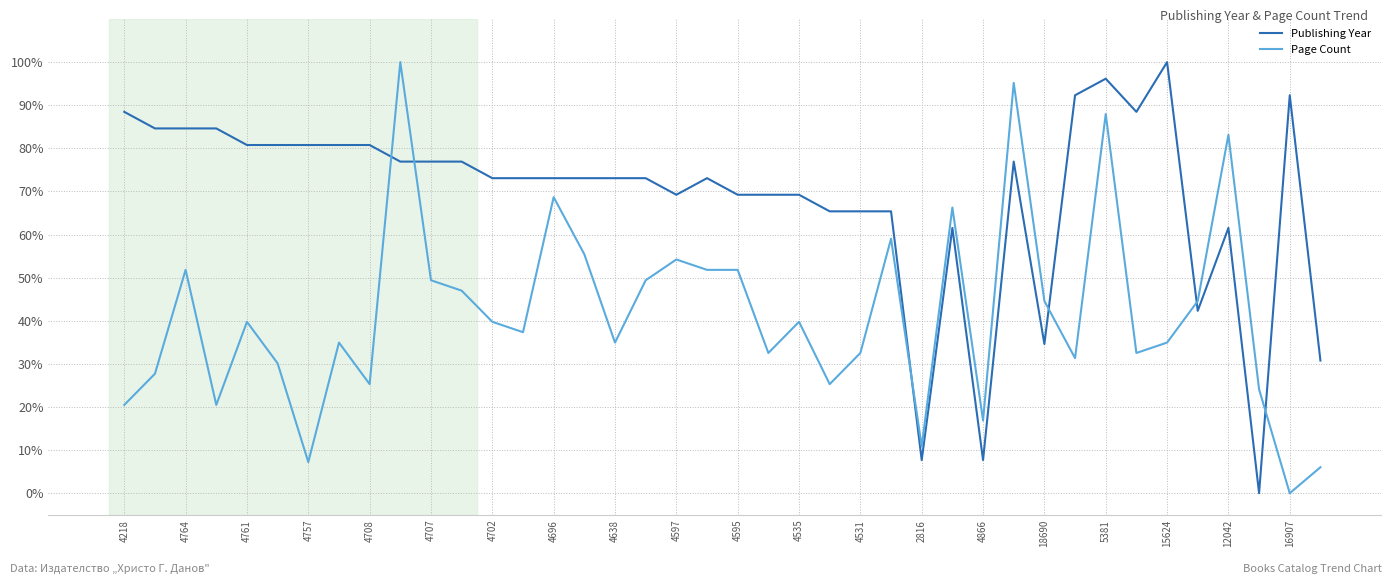

What is the difference between the maximum and minimum values in the Page Count series?

100.0